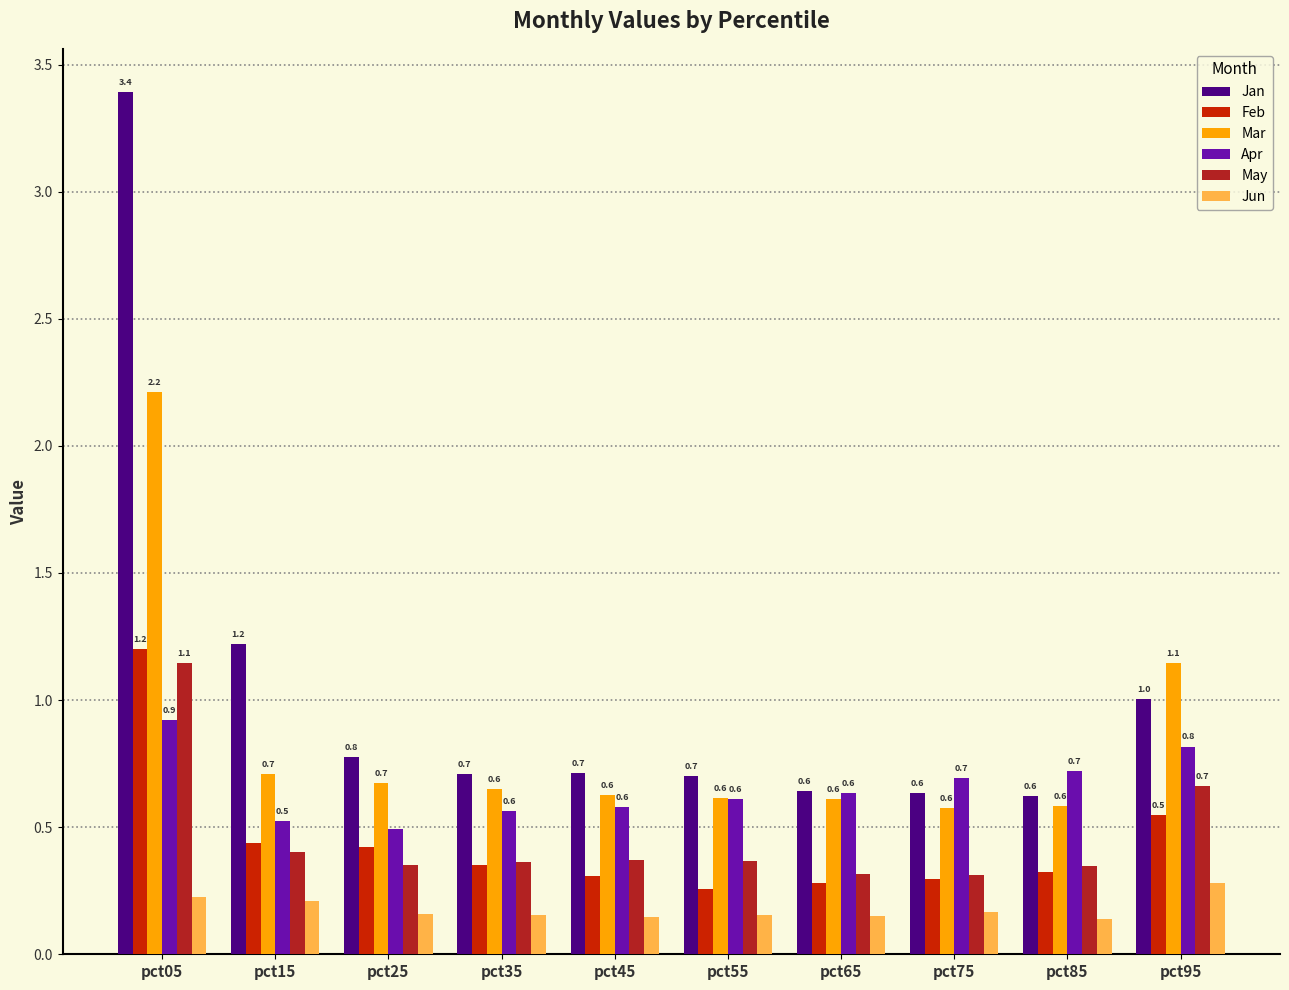

What is the total value across all series at pct05?

9.1